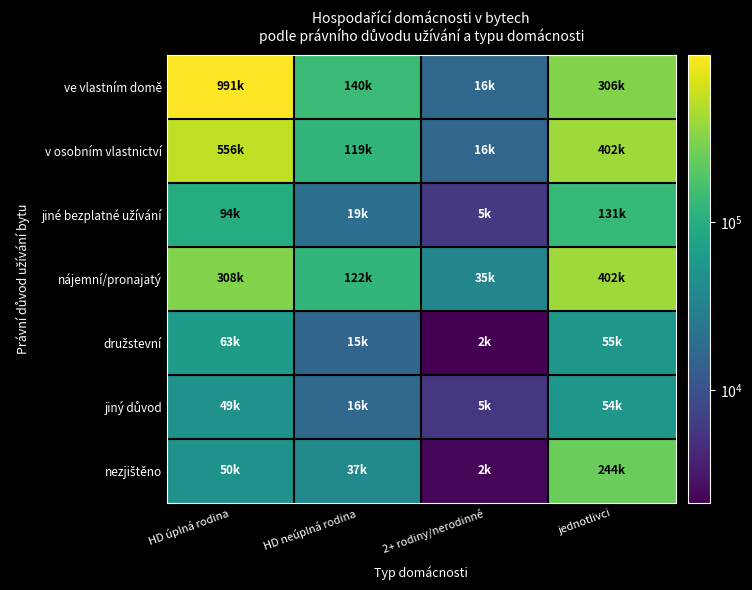

Which has a higher value, jednotlivci or HD úplná rodina?

HD úplná rodina